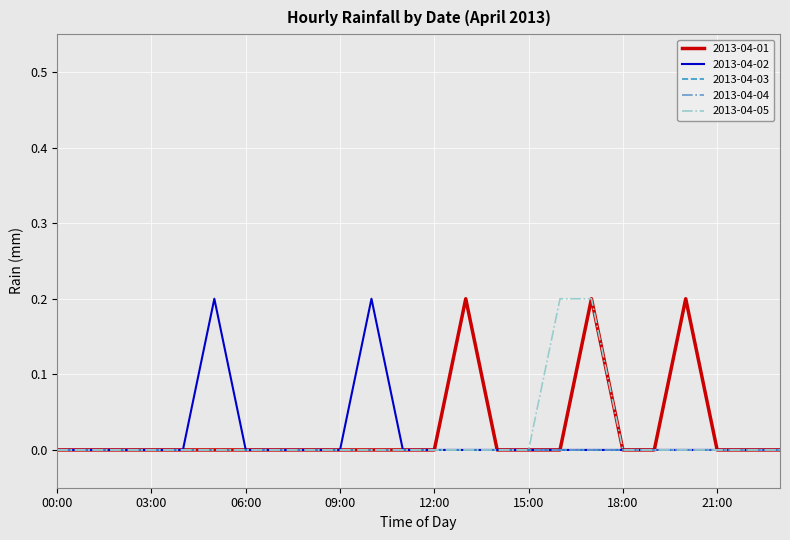

How many lines are shown in the chart?

5